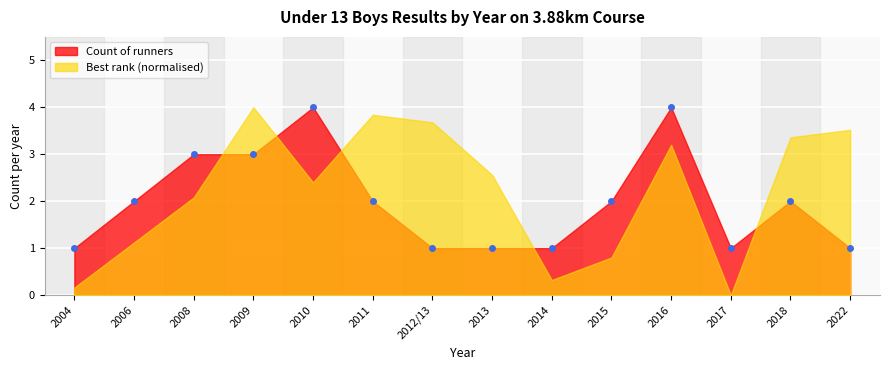

Is it true that Count of runners equals 5 at 2009?

False